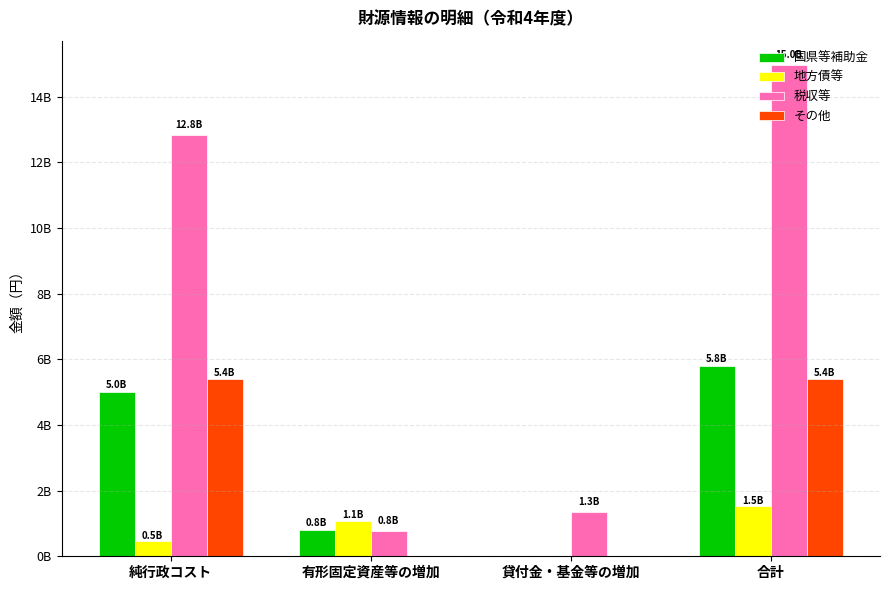

Which series has the largest range (max minus min)?

税収等